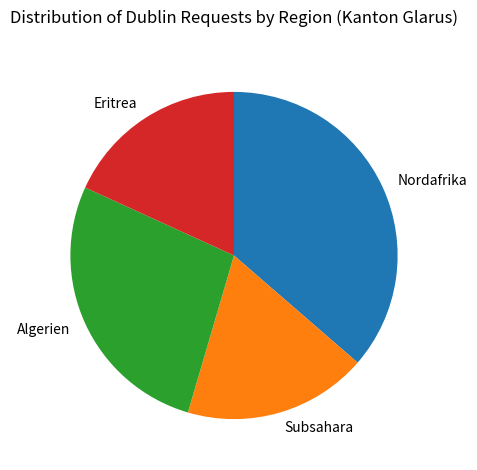

Between Subsahara and Nordafrika, which is larger?

Nordafrika